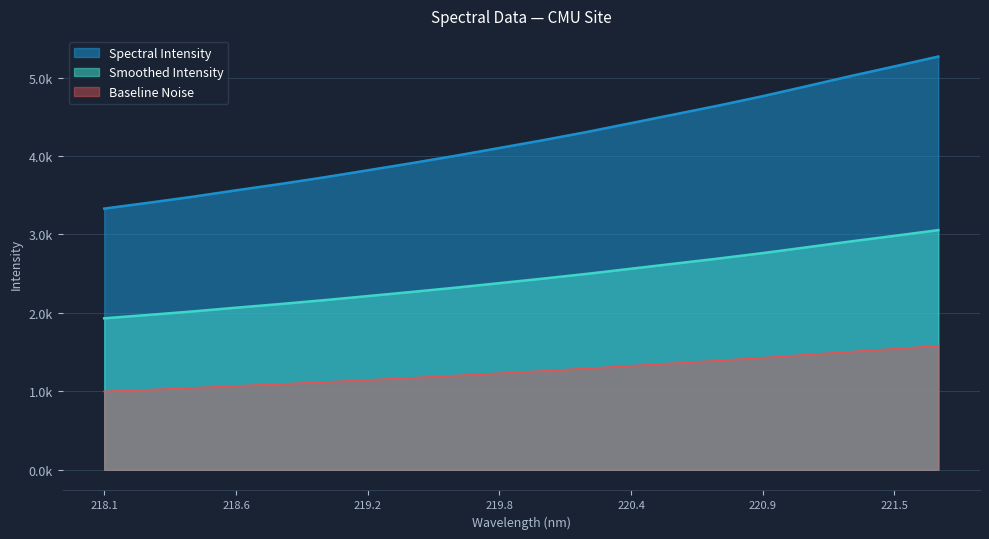

What is the label of the 19th point from the left?

221.5